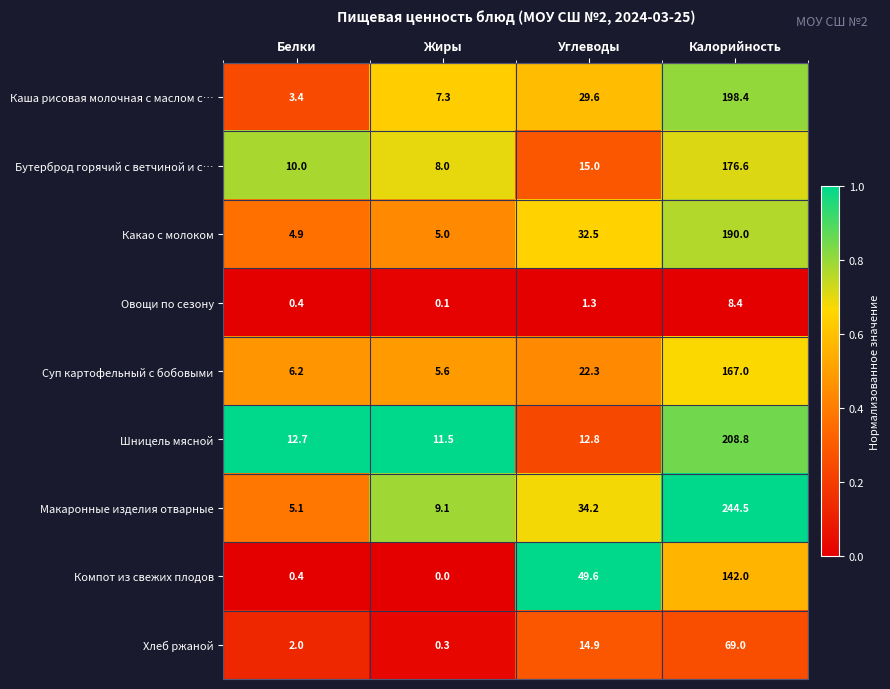

List the series in order of their peak value, lowest first.

Овощи по сезону, Хлеб ржаной, Компот из свежих плодов, Суп картофельный с бобовыми, Бутерброд горячий с ветчиной и с…, Какао с молоком, Каша рисовая молочная с маслом с…, Шницель мясной, Макаронные изделия отварные